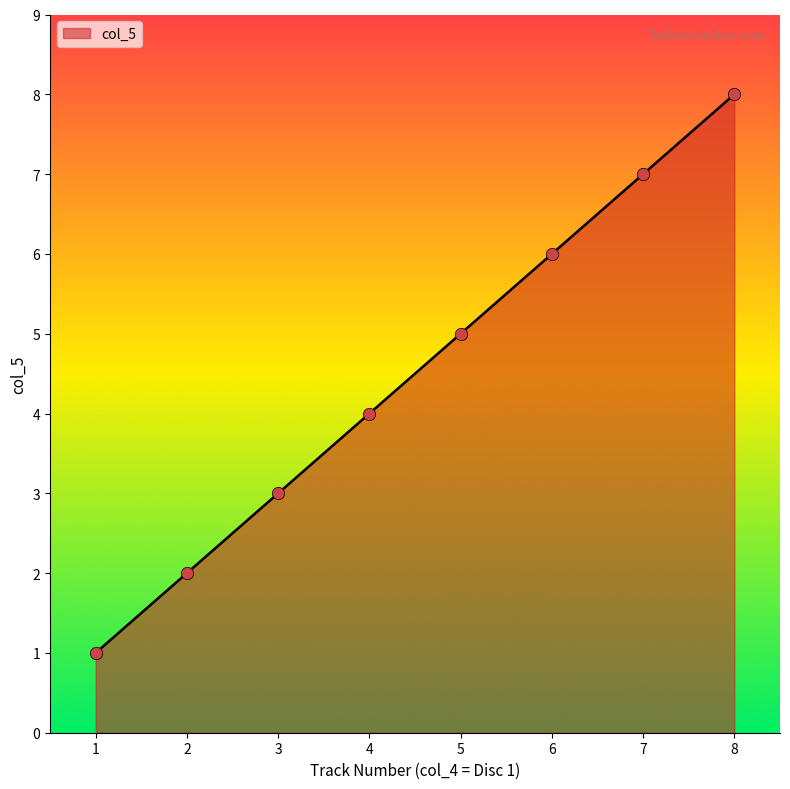

What is the change in value from 6 to 7?

+1